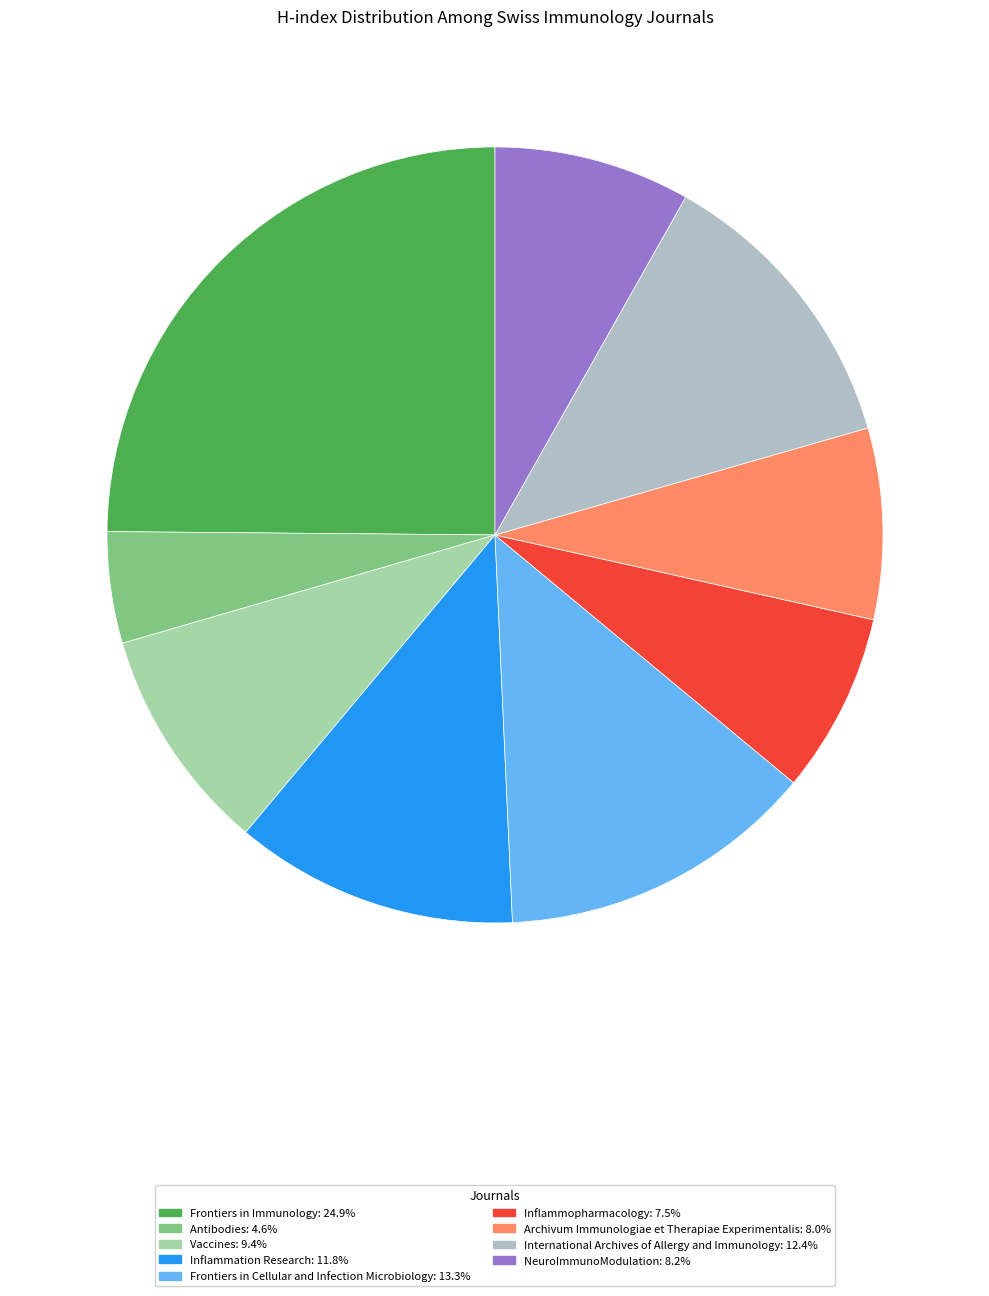

Count the number of slices in the pie.

9